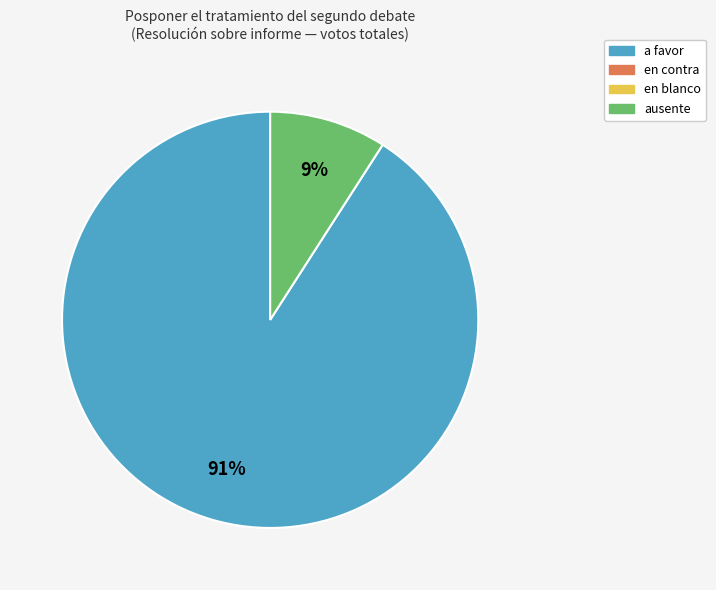

To the nearest percent, what is the average slice percentage?

50%